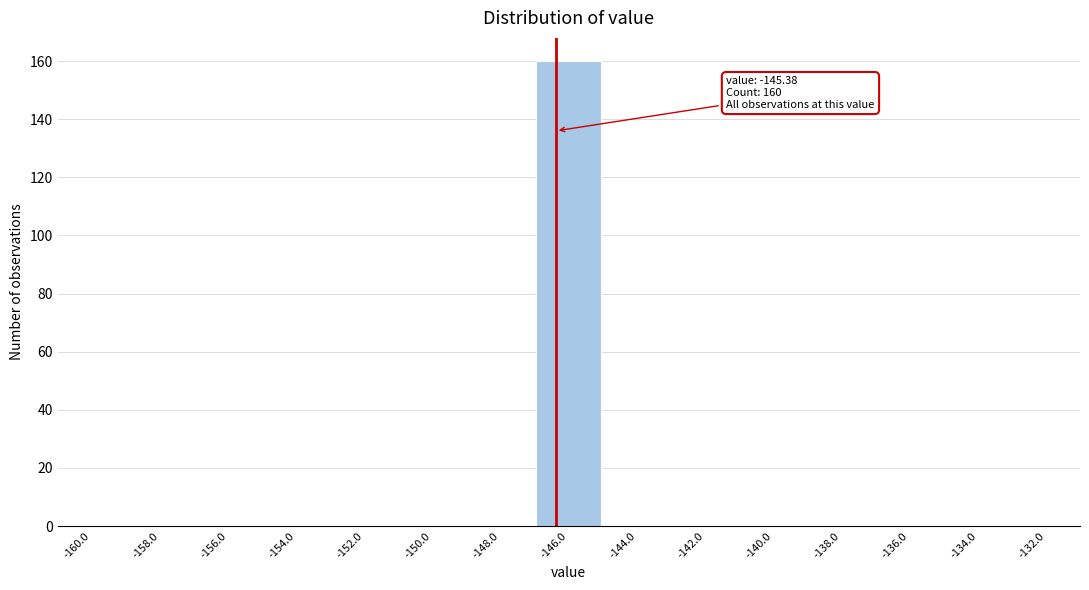

Reading left to right, what are all the values shown in this chart?

-160.0=0	-158.0=0	-156.0=0	-154.0=0	-152.0=0	-150.0=0	-148.0=0	-146.0=160	-144.0=0	-142.0=0	-140.0=0	-138.0=0	-136.0=0	-134.0=0	-132.0=0